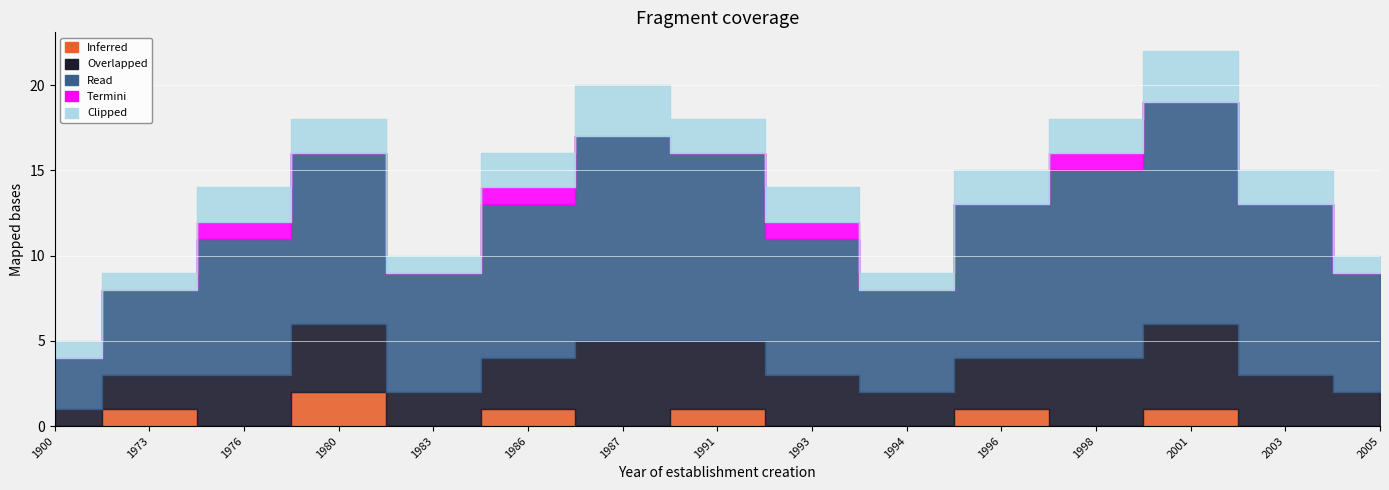

Which category has the lowest value in the Inferred series?

1900